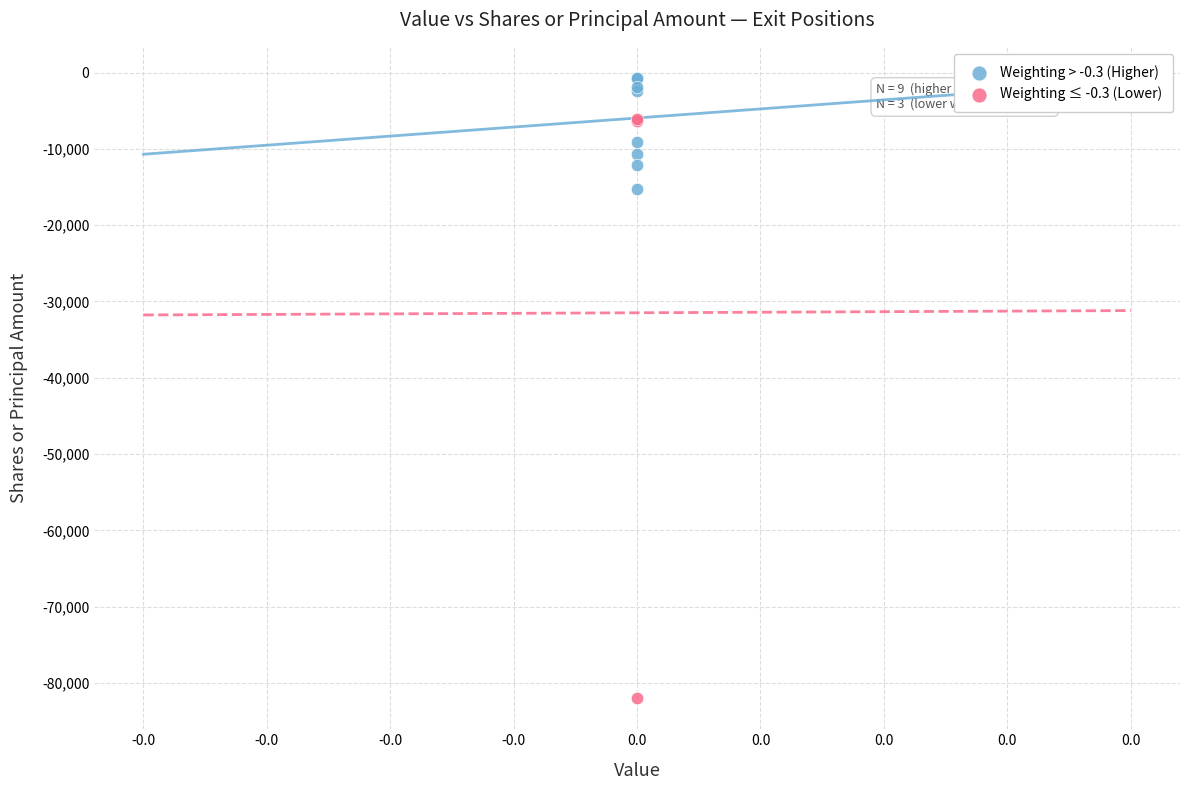

What are all the series names shown in the legend?

Weighting > -0.3 (Higher), Weighting ≤ -0.3 (Lower)